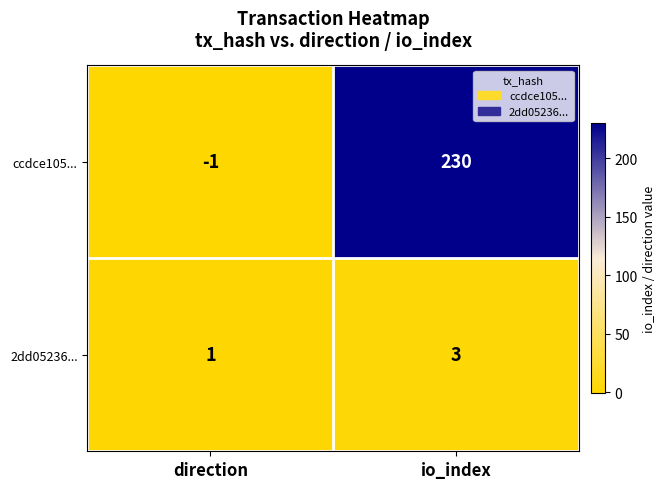

At which category is the sum across all series the highest?

io_index